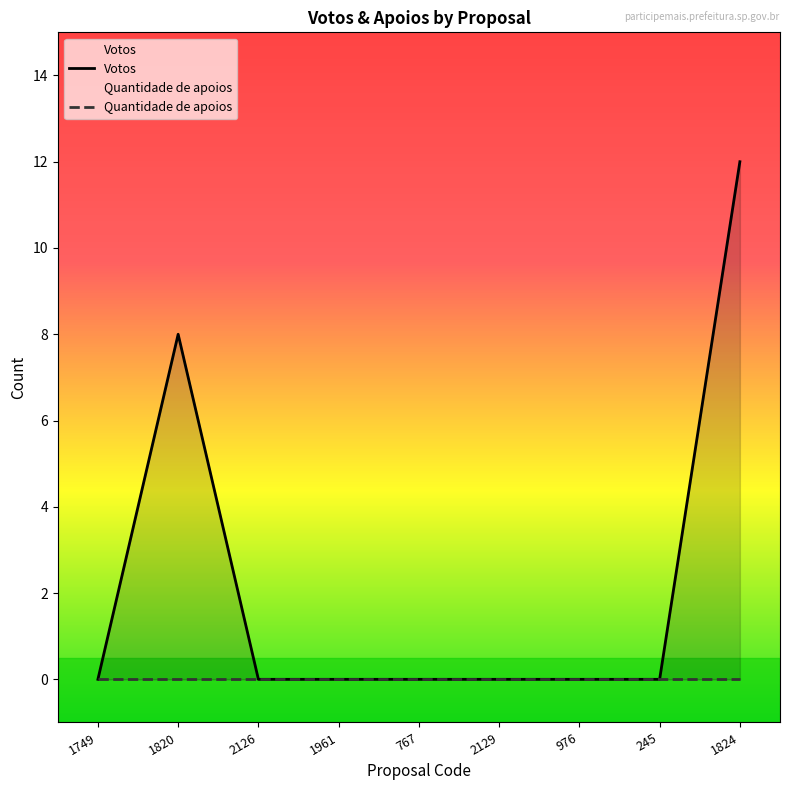

Between 1961 and 767, which is larger?

1961